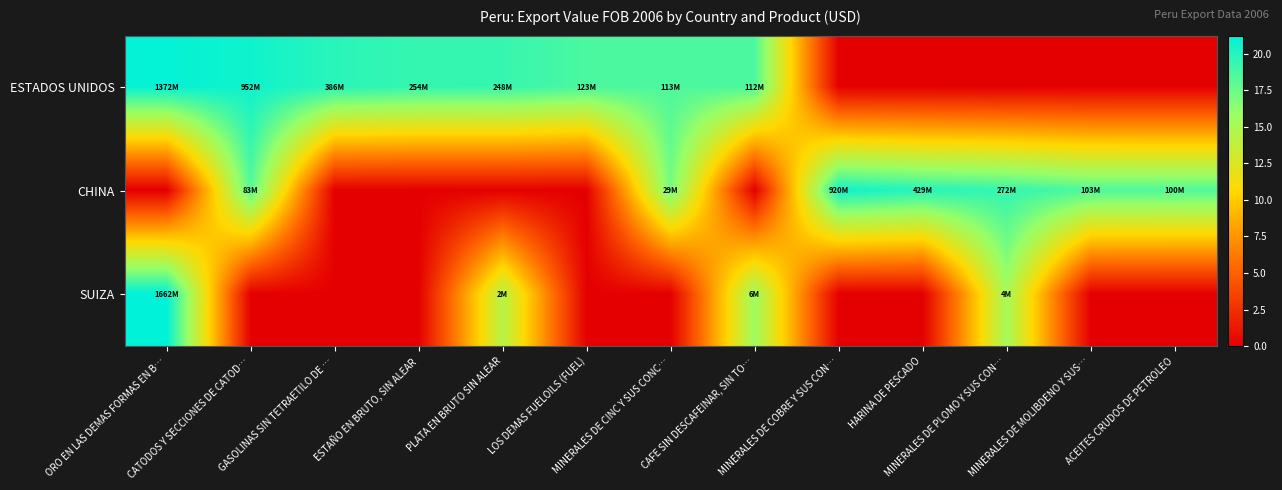

Which series has the largest range (max minus min)?

SUIZA